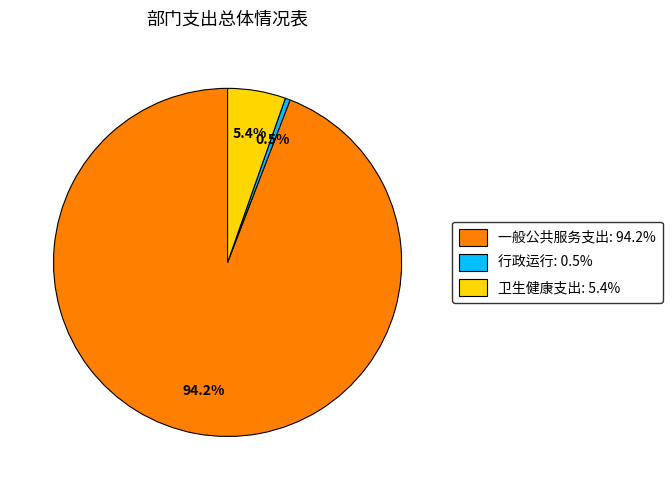

Is the sum of 一般公共服务支出 and 卫生健康支出 greater than half?

Yes